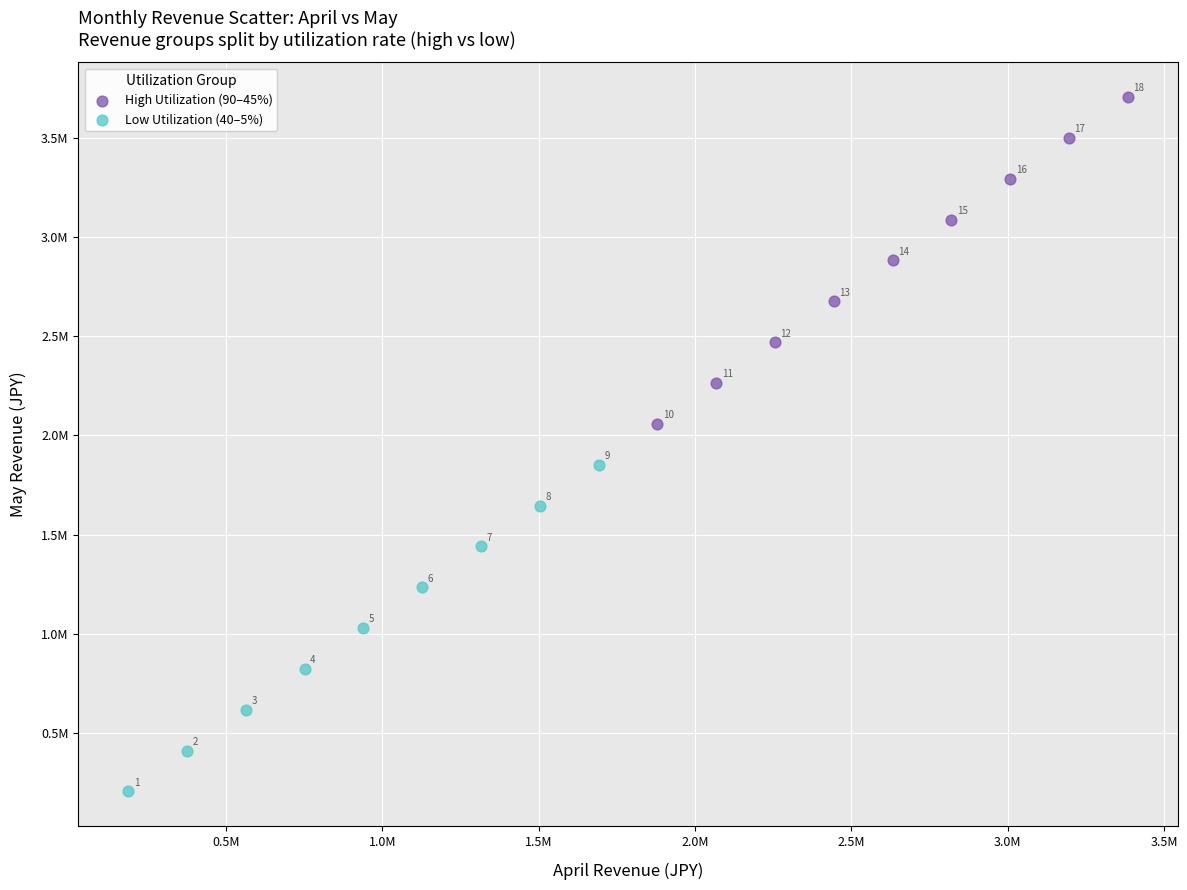

What are all the series names shown in the legend?

High Utilization (90–45%), Low Utilization (40–5%)